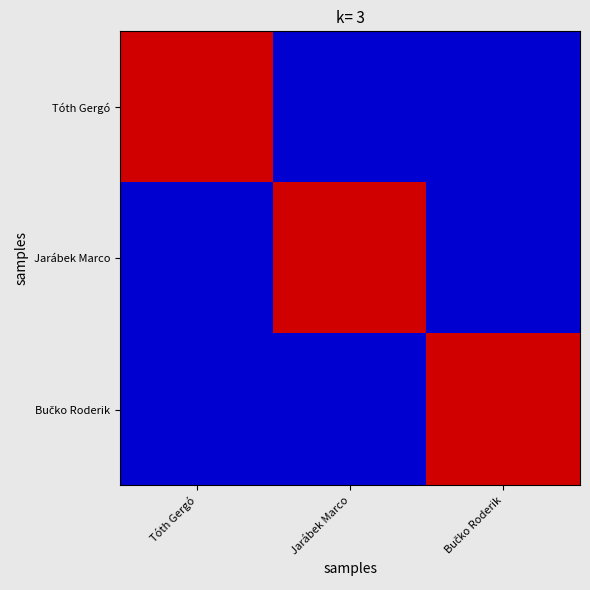

Rank the series by their maximum value, from lowest to highest.

Tóth Gergó, Jarábek Marco, Bučko Roderik